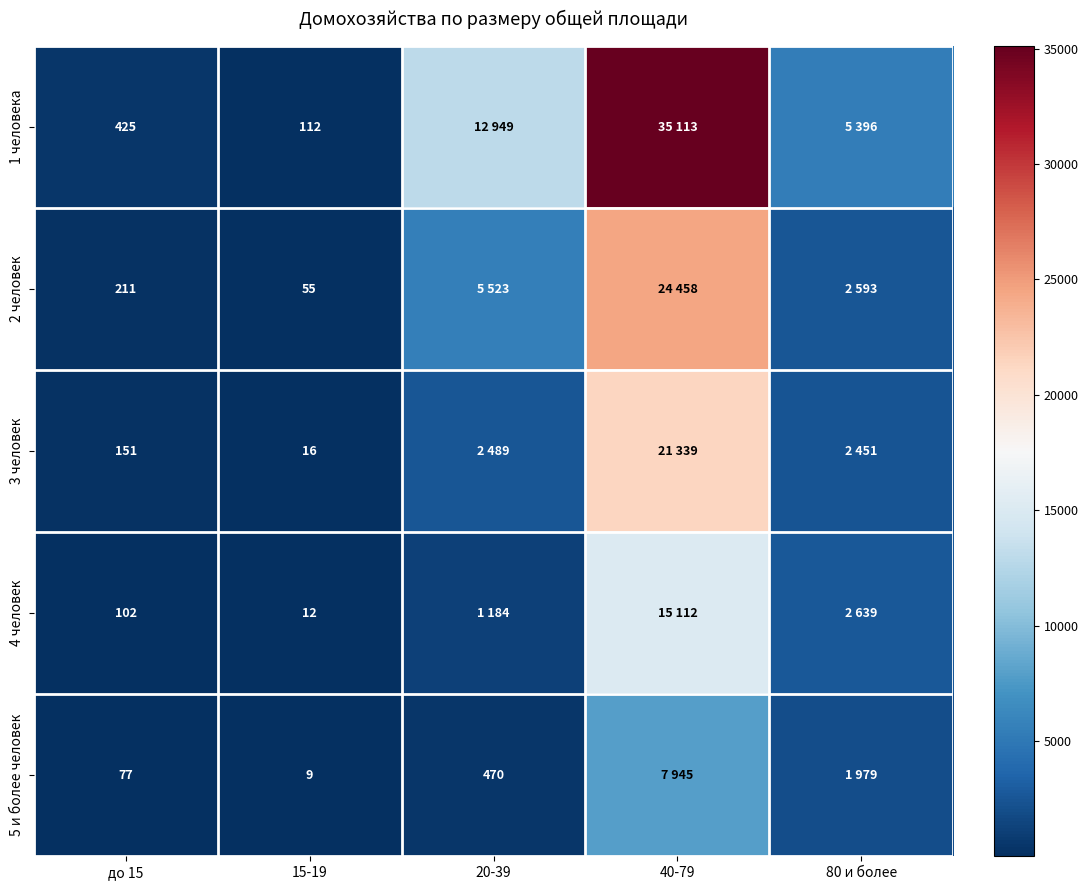

The value of 3 человек at 15-19 is 16. True or false?

True